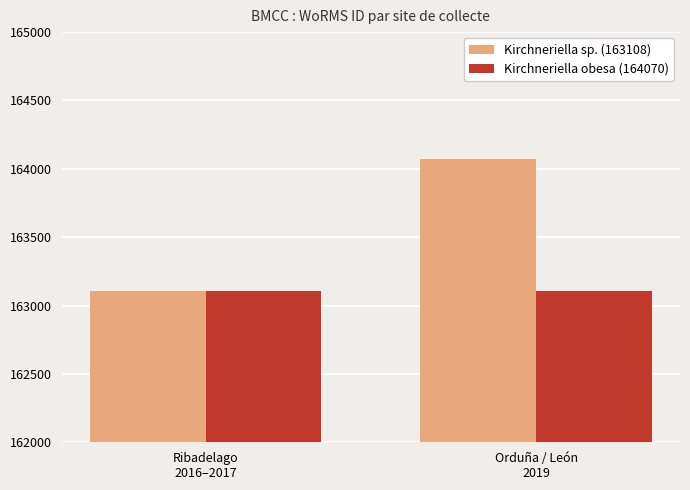

What is the value of the Kirchneriella obesa (164070) bar at the 2nd from the left?

163108